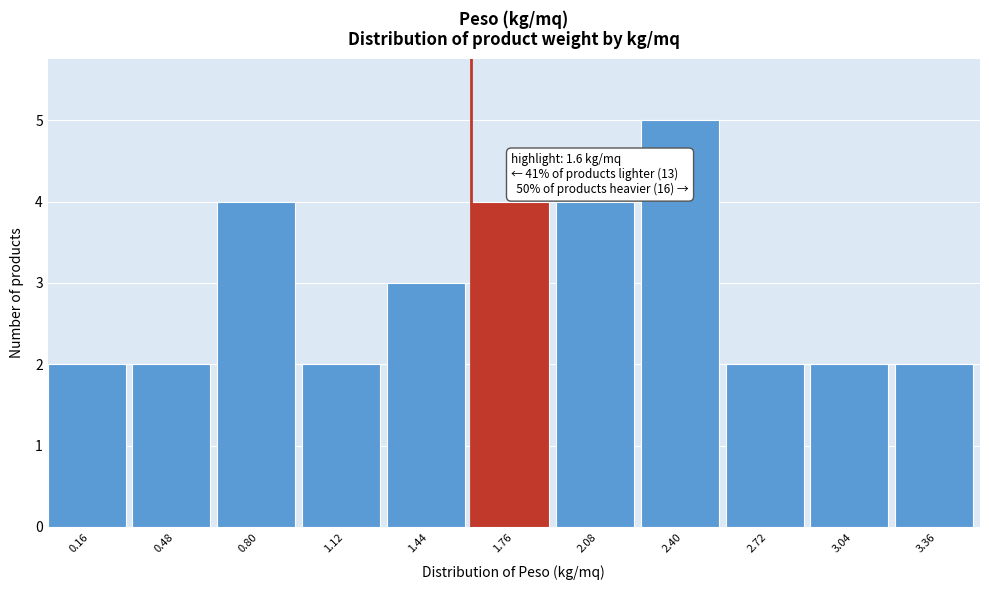

Over which range of the x-axis is the bar tallest?

2.24 to 2.56